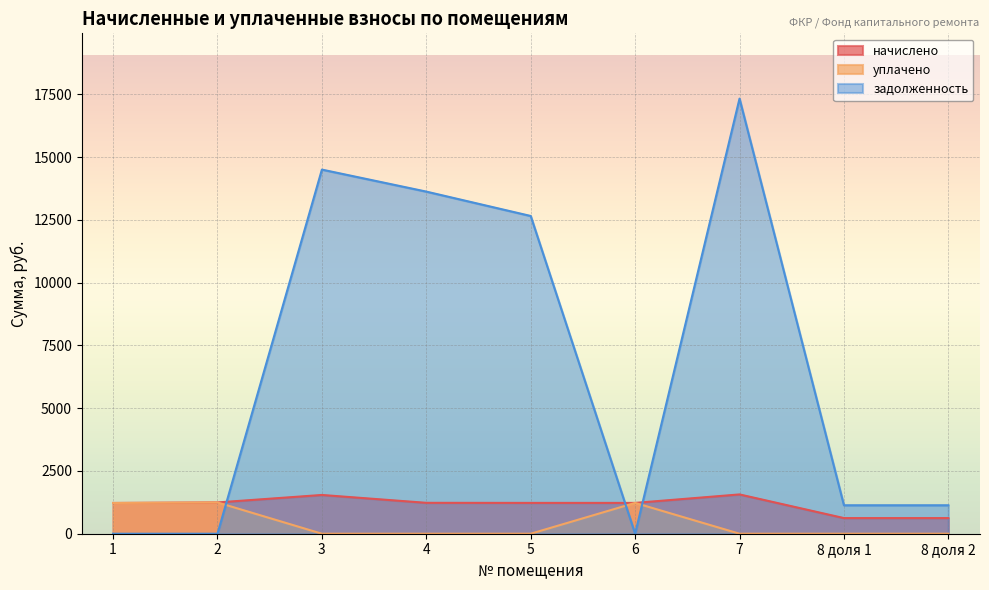

What are all the series names shown in the legend?

начислено, уплачено, задолженность